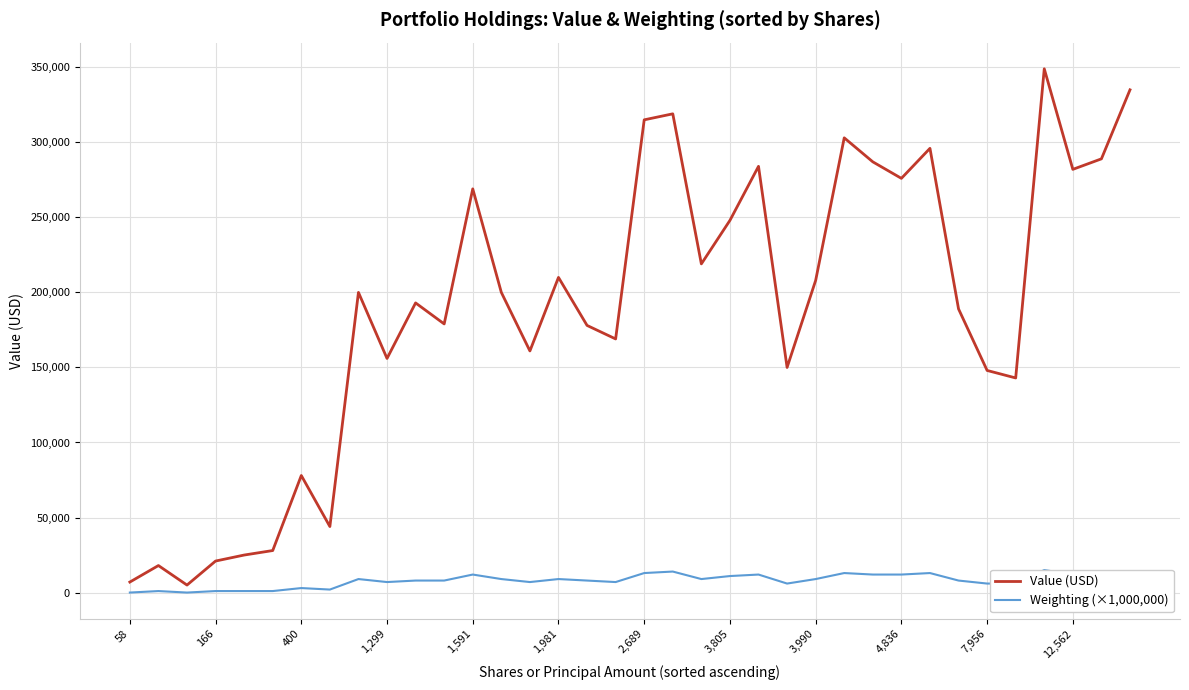

At which category is the sum across all series the highest?

32